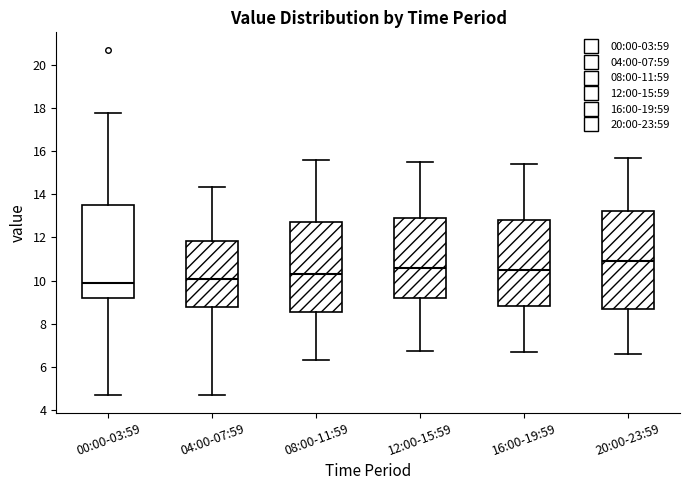

Reading left to right, read every box against the y-axis: the position of its median line, the range the box covers, and the ends of its whiskers. The values are not printed on the chart, so give them approximately, as read against the axis.

00:00-03:59: median 10.0, box 9.2 to 13.4, whiskers 4.6 to 17.8
04:00-07:59: median 10.0, box 8.8 to 11.8, whiskers 4.8 to 14.4
08:00-11:59: median 10.4, box 8.6 to 12.8, whiskers 6.4 to 15.6
12:00-15:59: median 10.6, box 9.2 to 13.0, whiskers 6.8 to 15.6
16:00-19:59: median 10.6, box 8.8 to 12.8, whiskers 6.8 to 15.4
20:00-23:59: median 11.0, box 8.8 to 13.2, whiskers 6.6 to 15.8